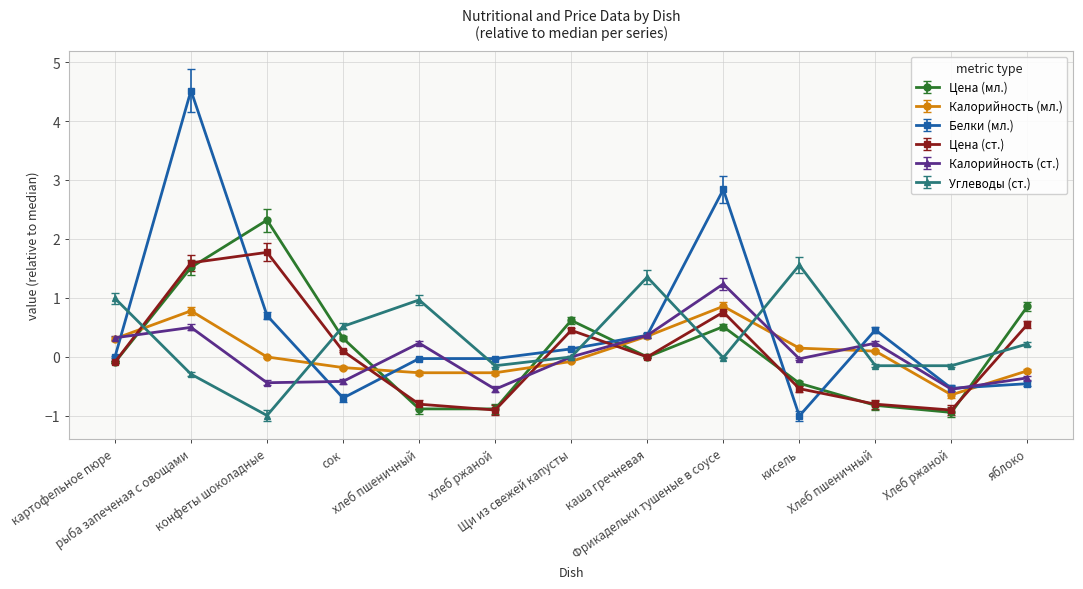

How many distinct data groups are displayed?

6